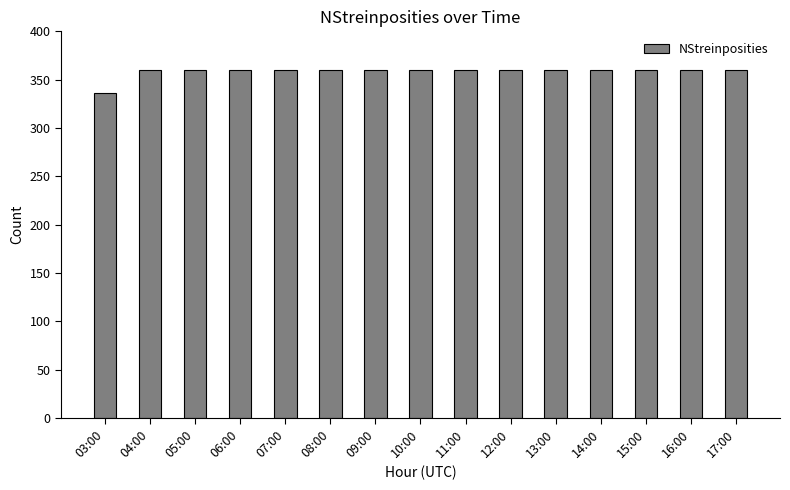

What is the minimum value shown in the chart?

336